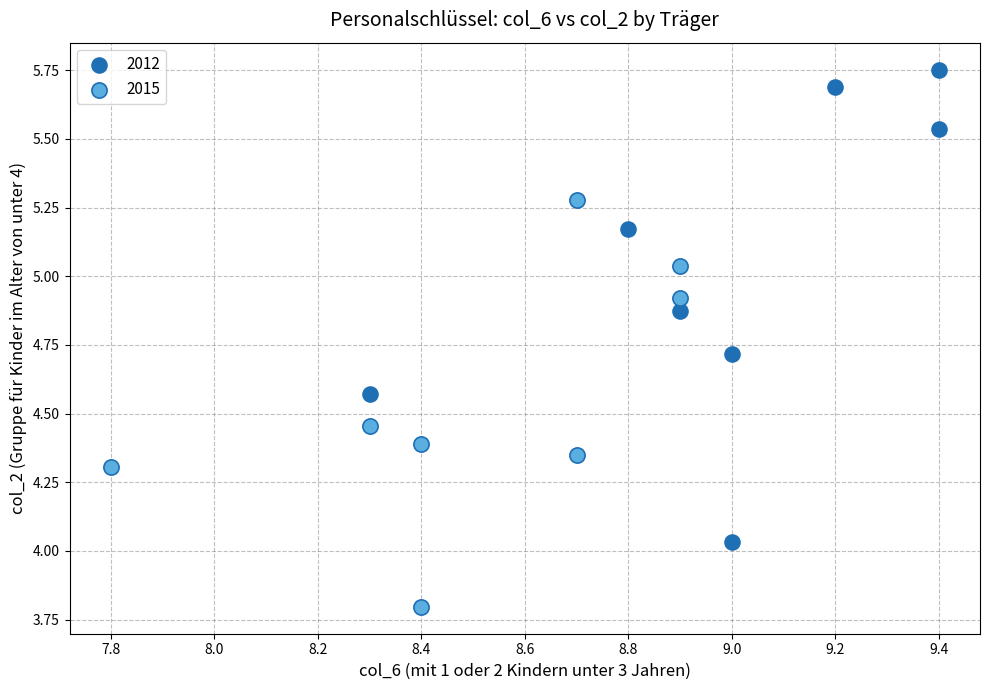

Which series has the widest spread of Y values?

2012